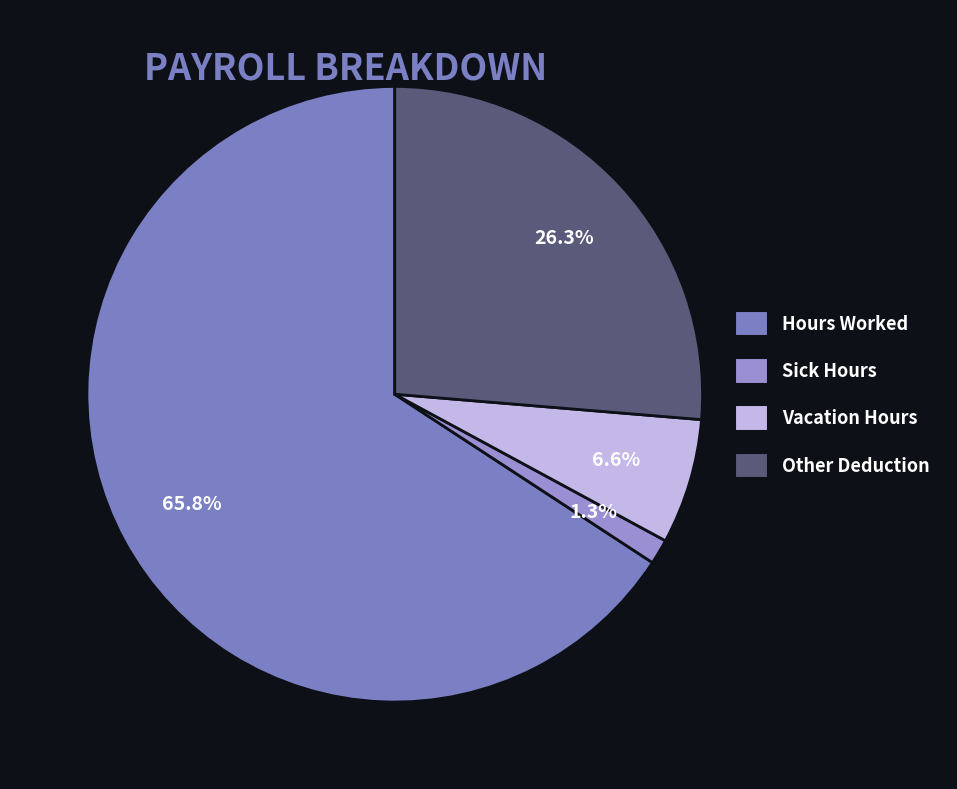

Rank the categories by value from lowest to highest.

Sick Hours, Vacation Hours, Other Deduction, Hours Worked